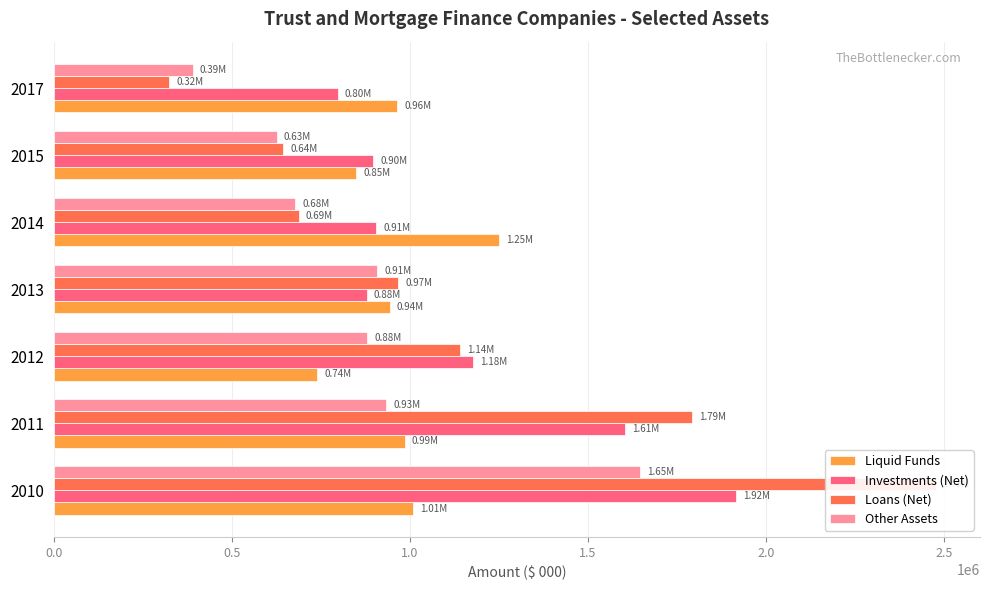

How many data points does each series have?

7